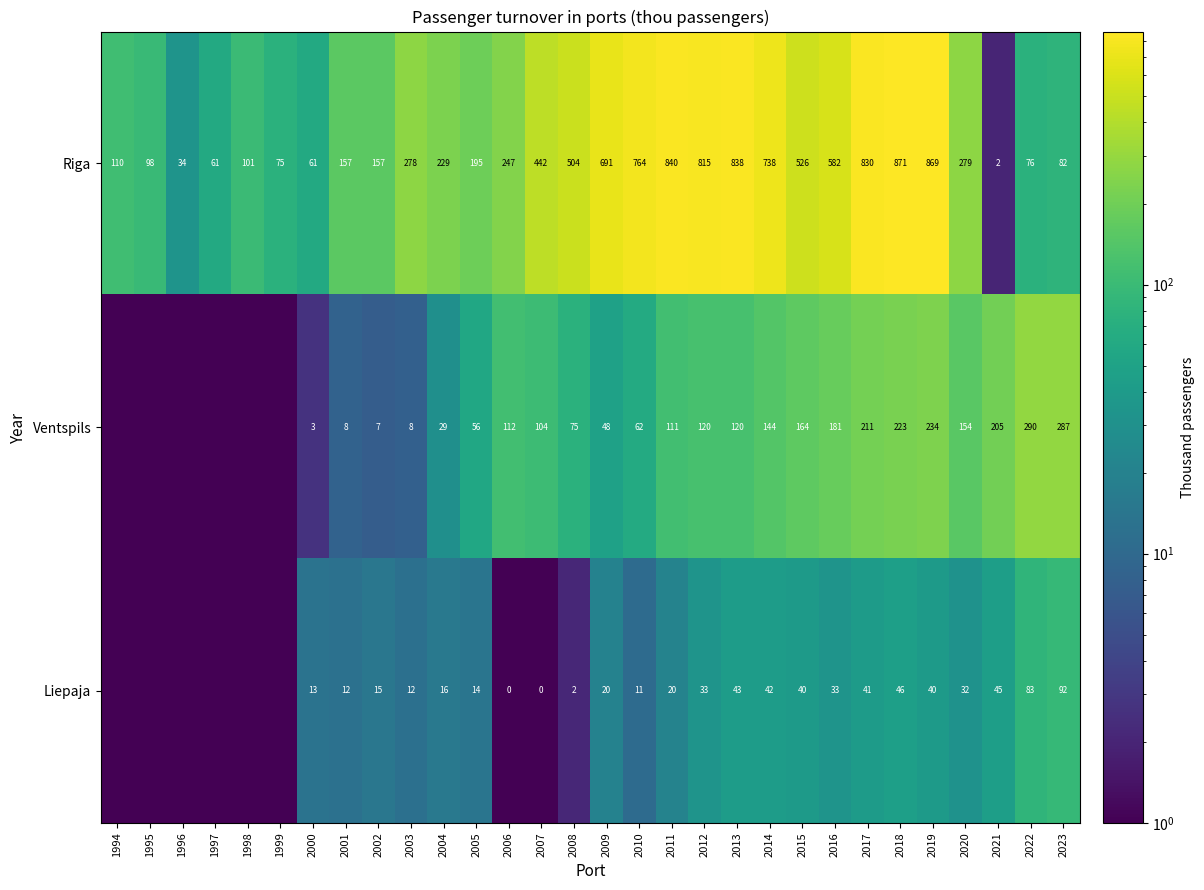

What is the difference between the Liepaja values at 2004 and 2019?

24.0